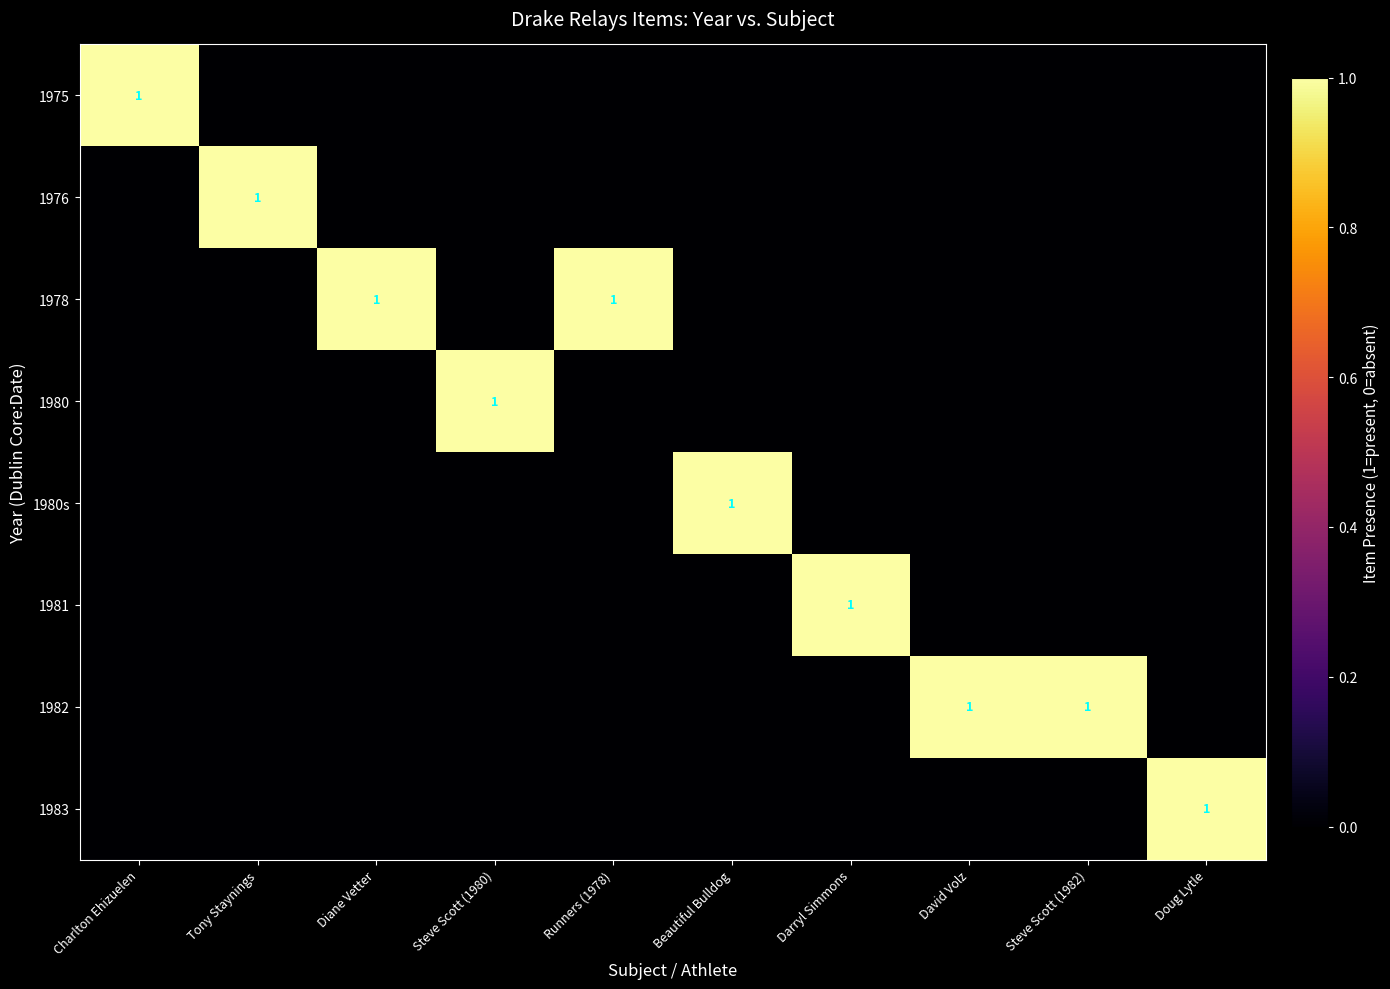

Between Steve Scott (1980) and Tony Staynings, which is larger?

Steve Scott (1980)